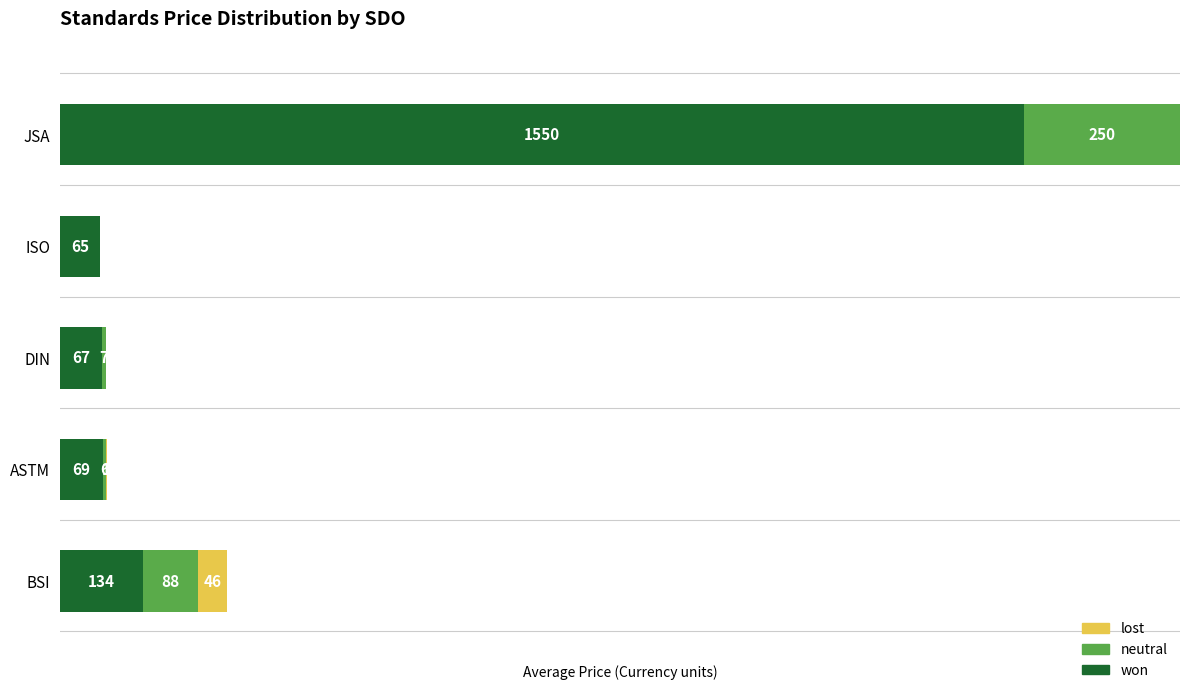

At which category is the sum across all series the highest?

JSA